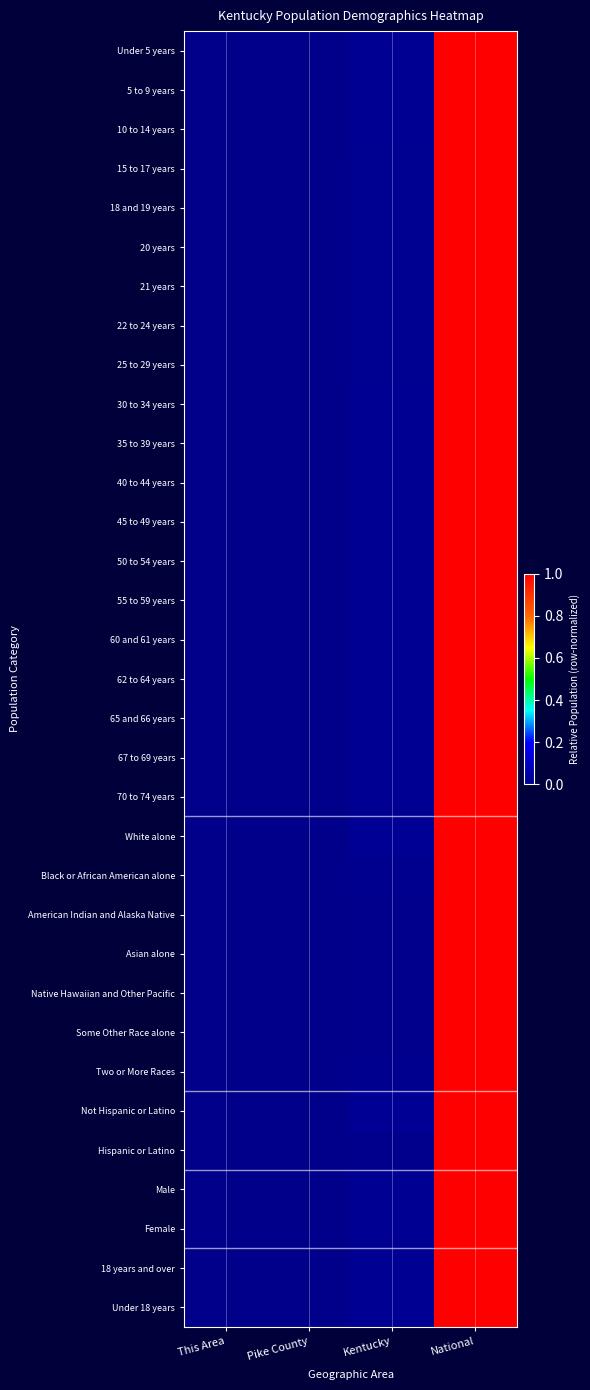

At which category is the sum across all series the highest?

National